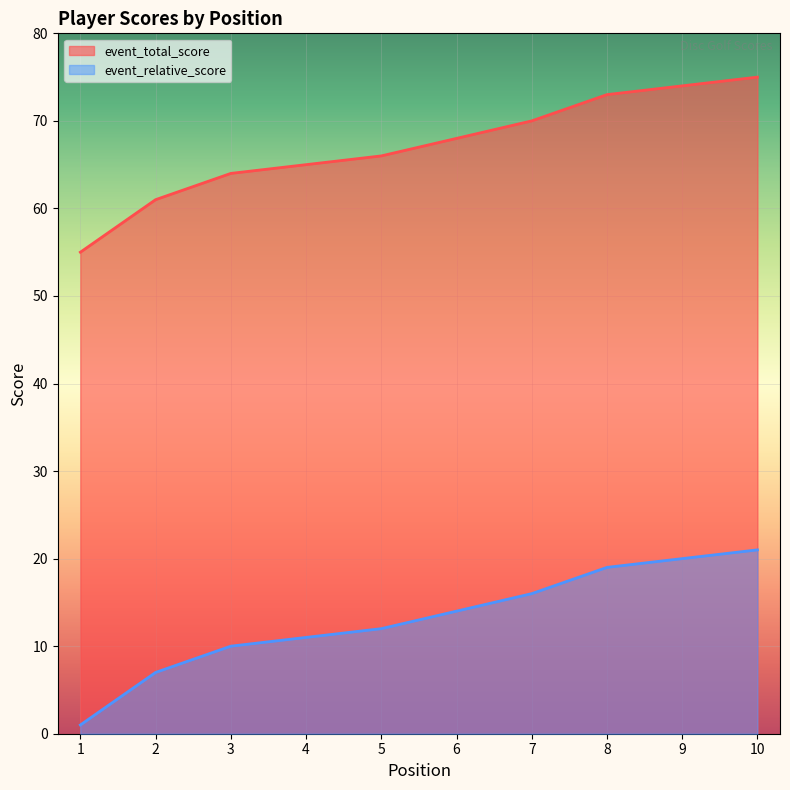

Between 5 and 9, which is larger?

9